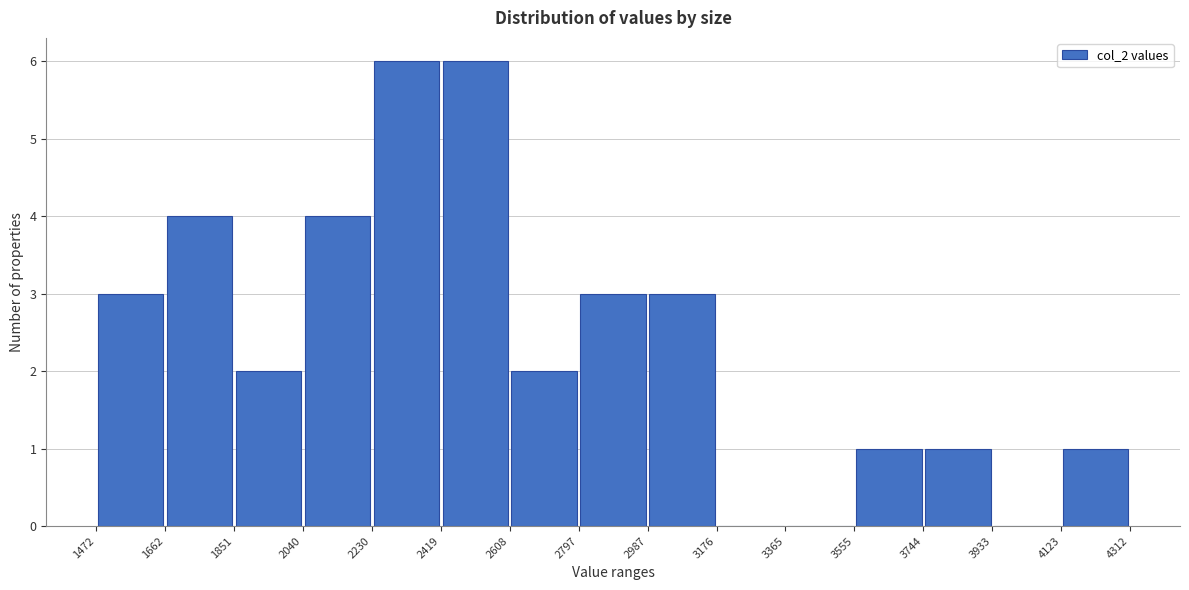

Reading left to right, list every bar in this chart as the range it spans on the x-axis followed by its height. The values are not printed on the chart, so give them approximately, as read against the axis.

1472 to 1662: 3
1662 to 1851: 4
1851 to 2040: 2
2040 to 2230: 4
2230 to 2419: 6
2419 to 2608: 6
2608 to 2797: 2
2797 to 2987: 3
2987 to 3176: 3
3176 to 3365: 0
3365 to 3555: 0
3555 to 3744: 1
3744 to 3933: 1
3933 to 4123: 0
4123 to 4312: 1